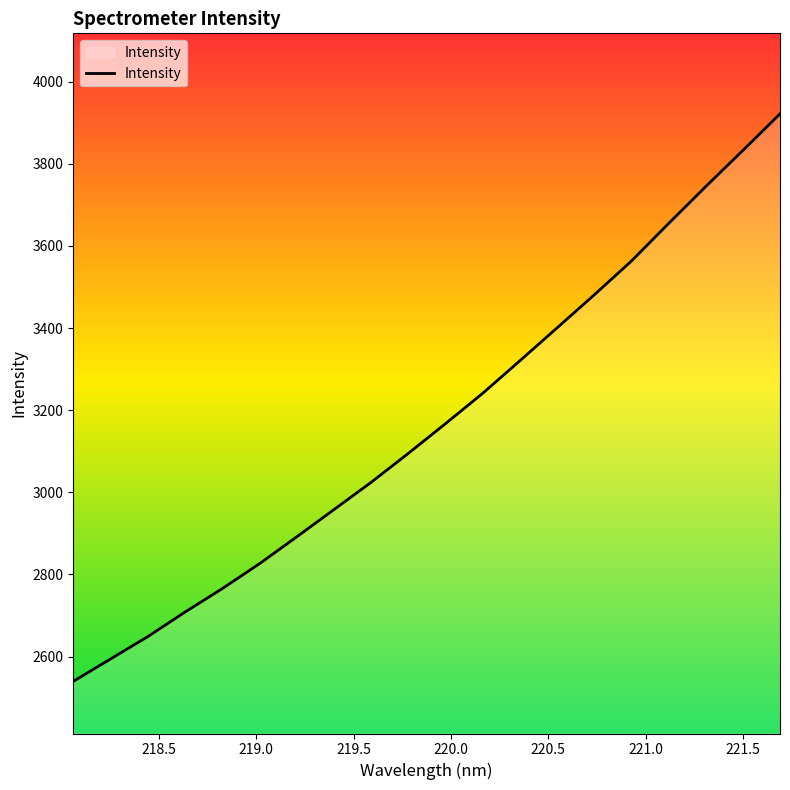

What is the maximum value shown in the chart?

3921.5